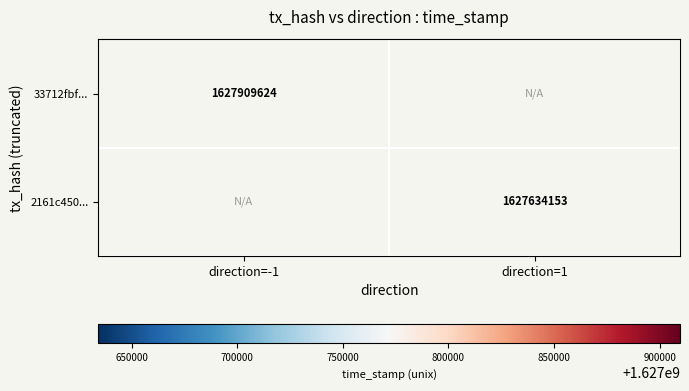

The 2161c450... series shows 1131005704 at direction=1. True or false?

False